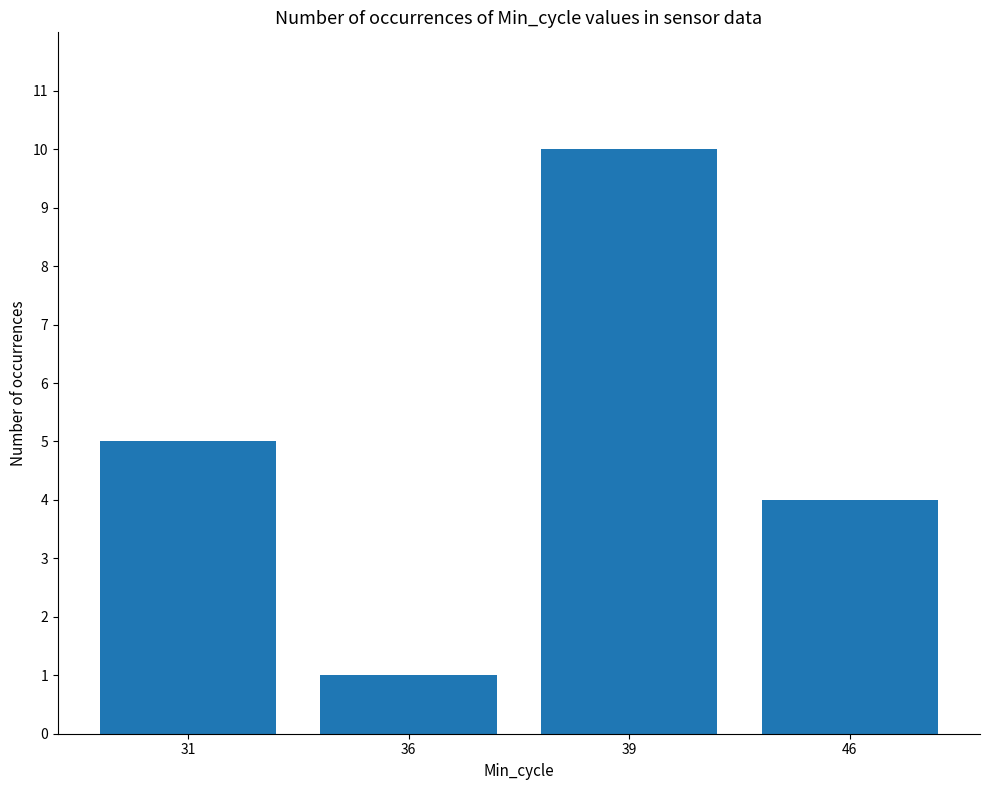

How many values are between 4 and 10?

3